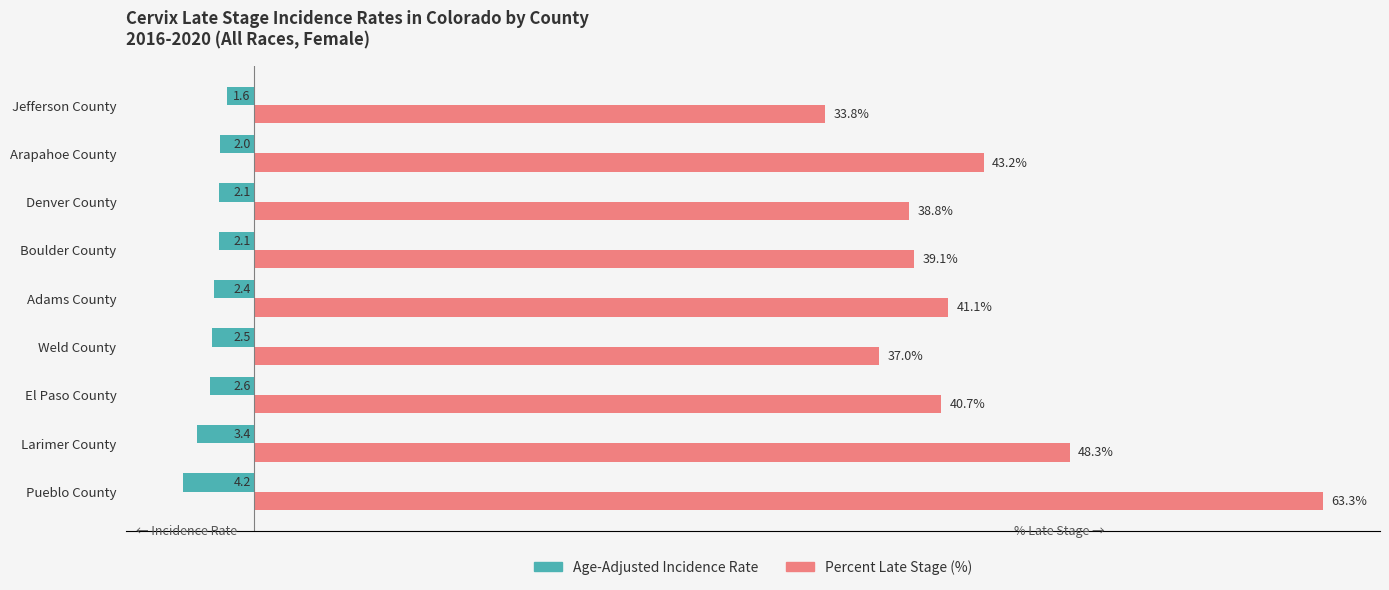

At which category is the sum across all series the highest?

Pueblo County